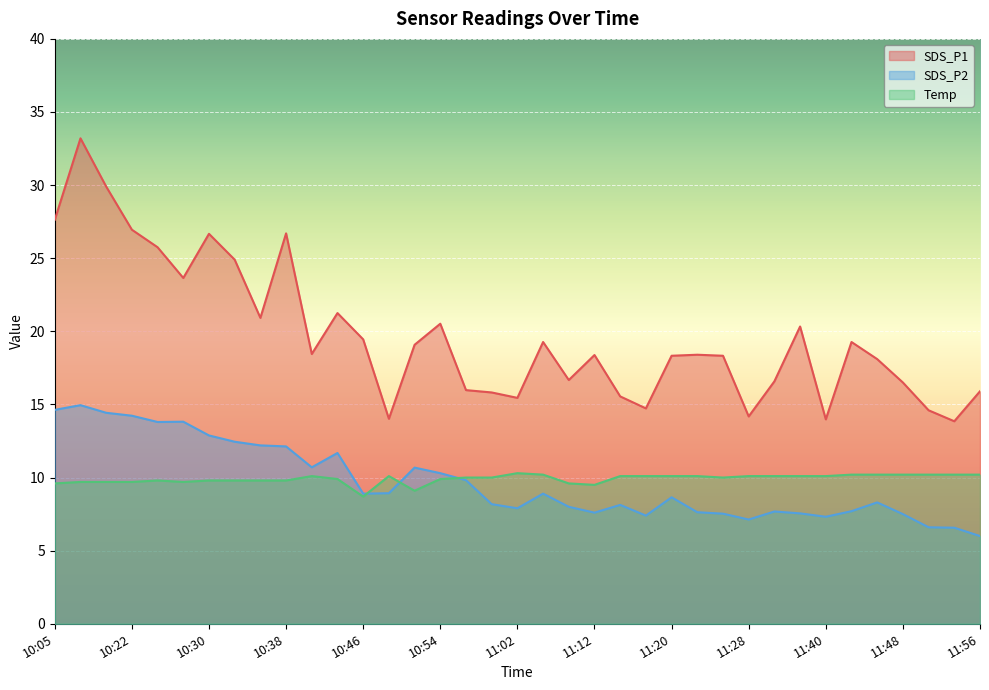

Where is the first local maximum for SDS_P2?

10:10